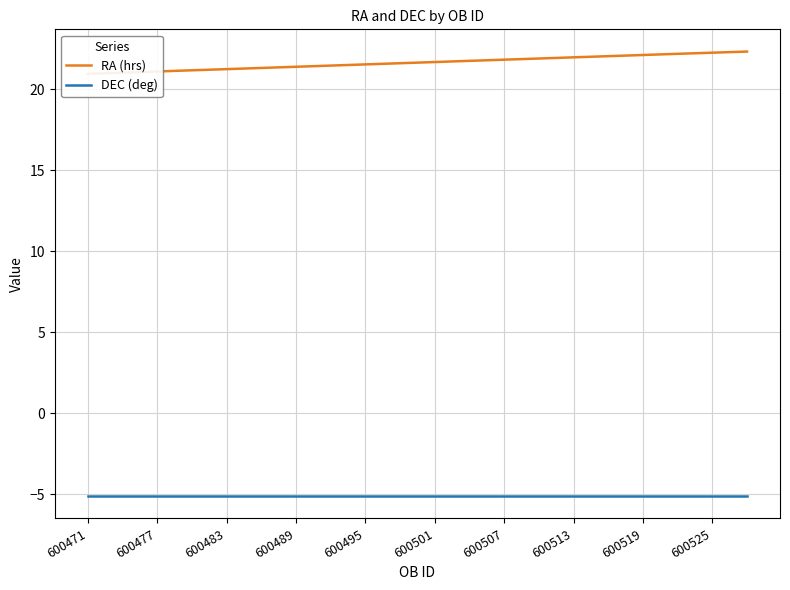

Rank the series by their average value, from lowest to highest.

DEC (deg), RA (hrs)